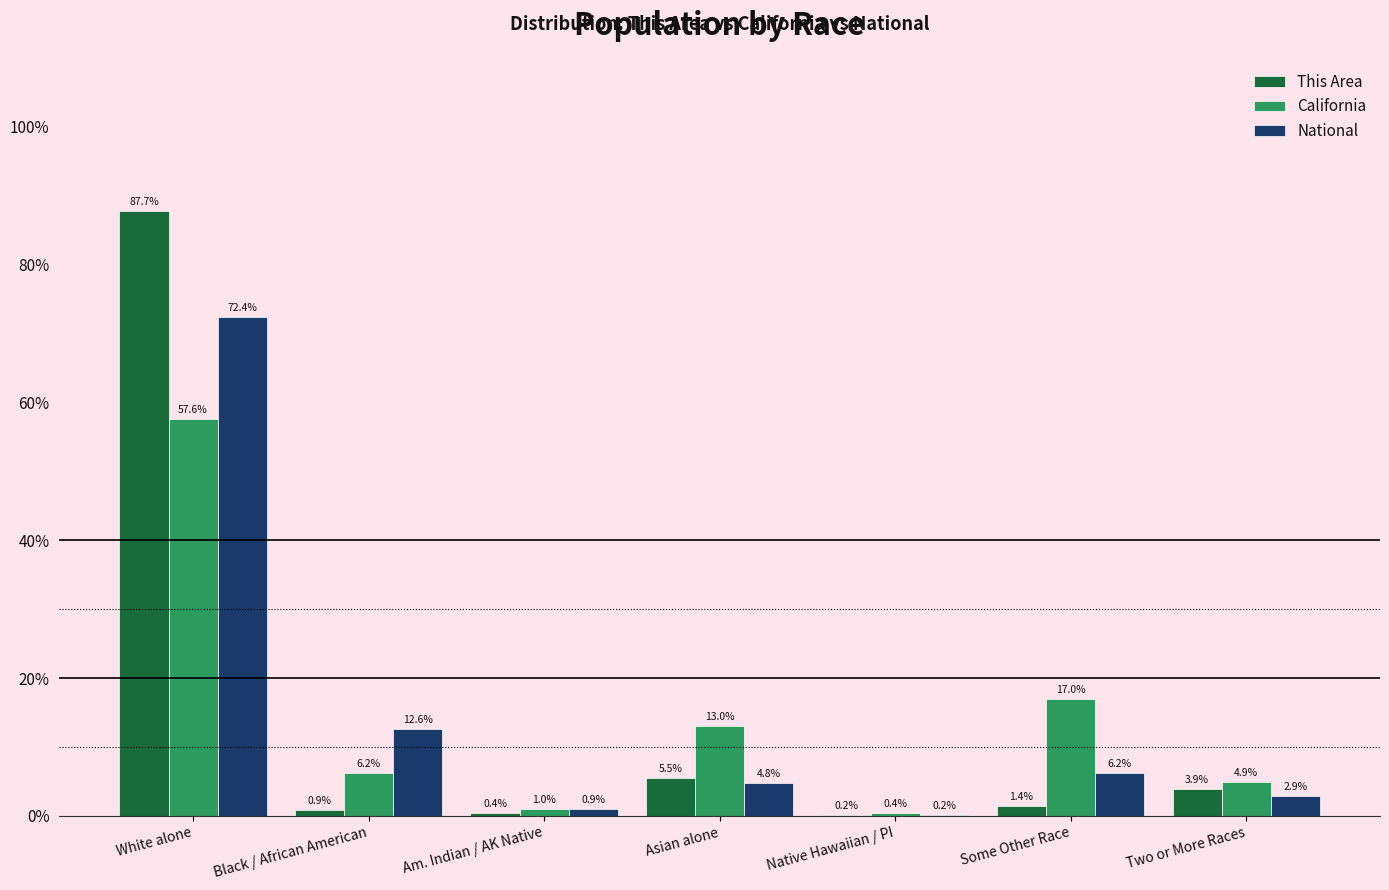

What is the maximum value shown in the chart?

87.7